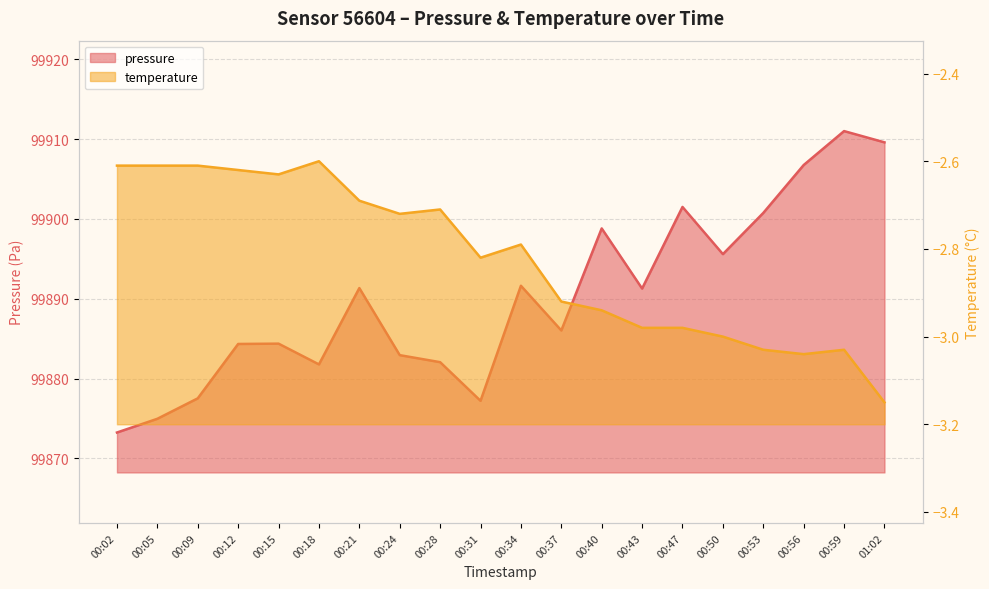

Read the pressure value at 00:47.

99901.5